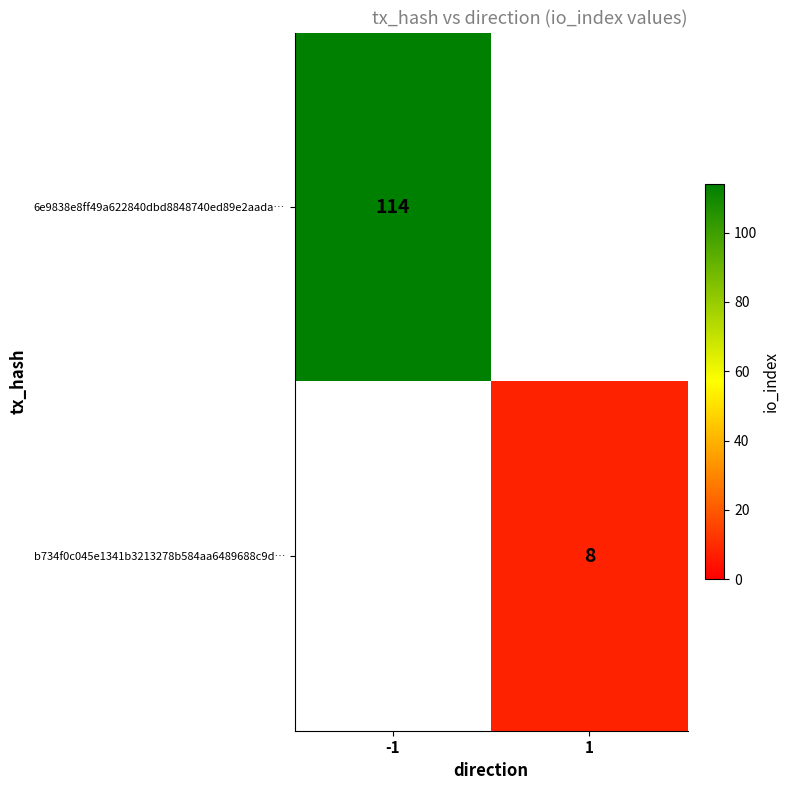

The value of 6e9838e8ff49a622840dbd8848740ed89e2aada… at -1 is 172. True or false?

False